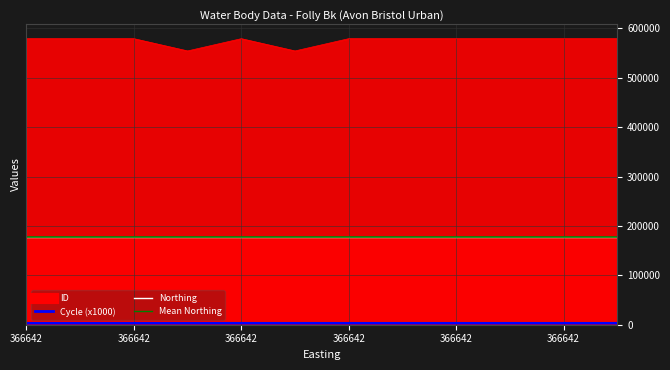

Reading left to right, transcribe all the data shown in this chart.

ID: 579329	579328	579326	554488	579325	554487	579335	579324	579334	579333	579332	579331
Northing: 178387	178387	178387	178387	178387	178387	178387	178387	178387	178387	178387	178387
Cycle: 3	3	3	3	3	3	3	3	3	3	3	3